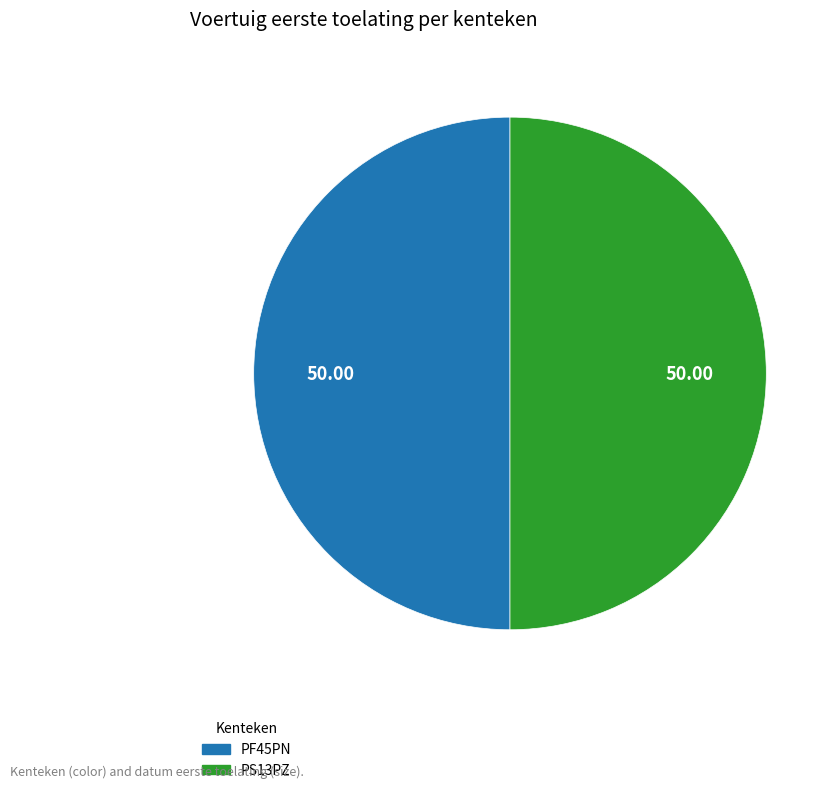

Combined, do PS13PZ and PF45PN account for over 50%?

Yes